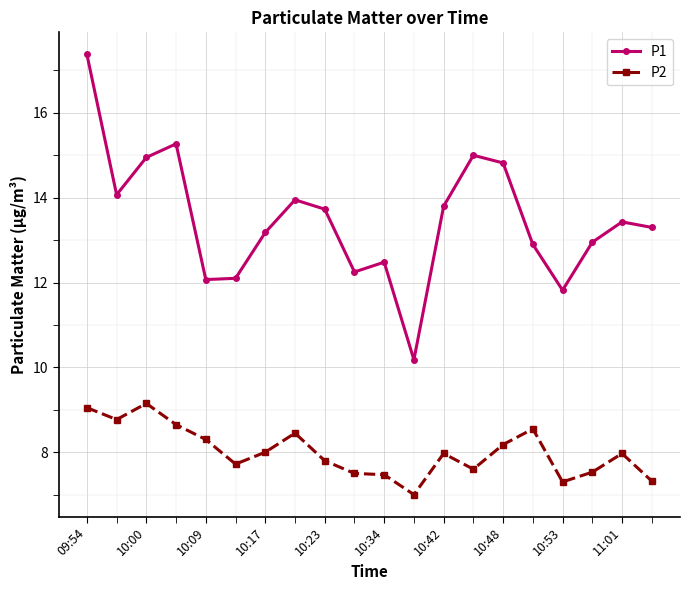

What is the value of the P2 point at the 14th from the left?

7.6